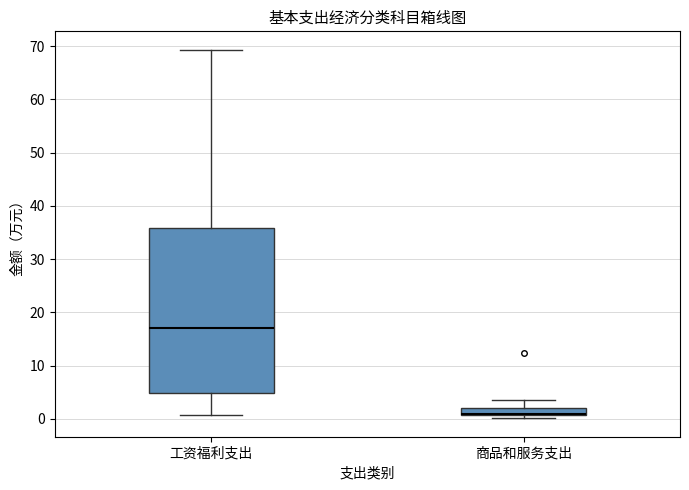

Comparing the boxes themselves (not the whiskers), which one is the tallest?

工资福利支出